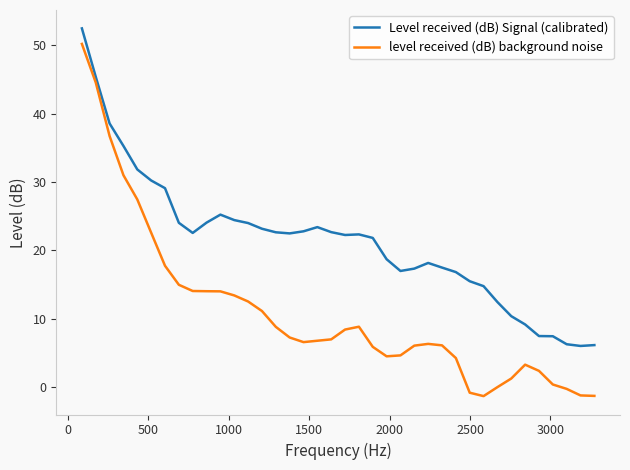

What are all the series names shown in the legend?

Level received (dB) Signal (calibrated), level received (dB) background noise